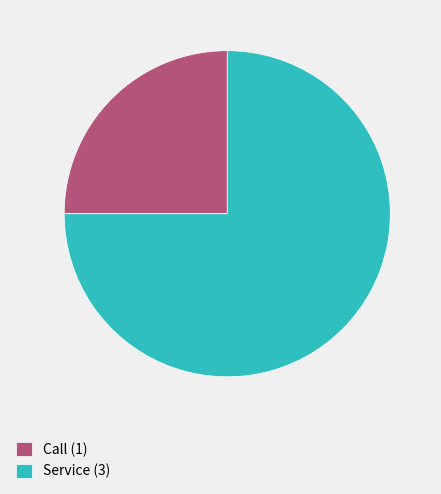

Which slice is the largest?

Service